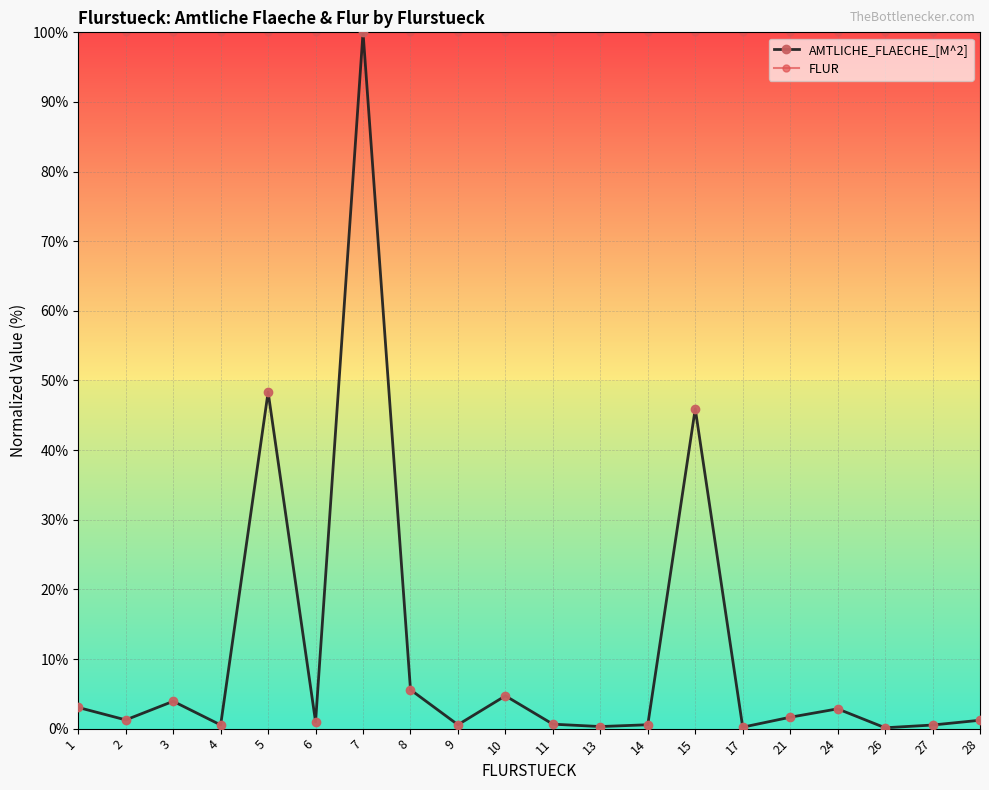

Which series has the widest spread of values?

AMTLICHE_FLAECHE_[M^2]